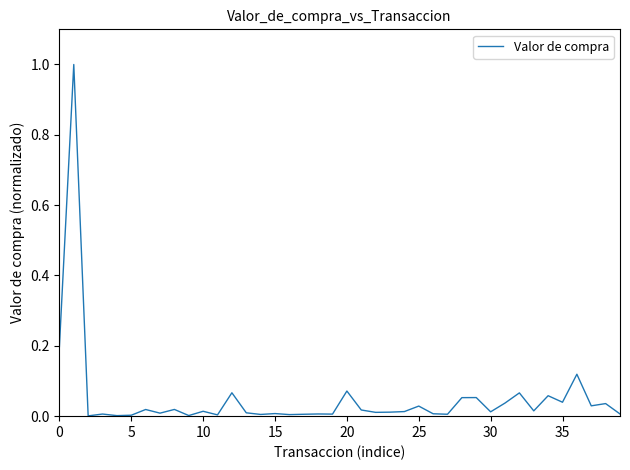

What is the difference between the maximum and minimum values?

1.0